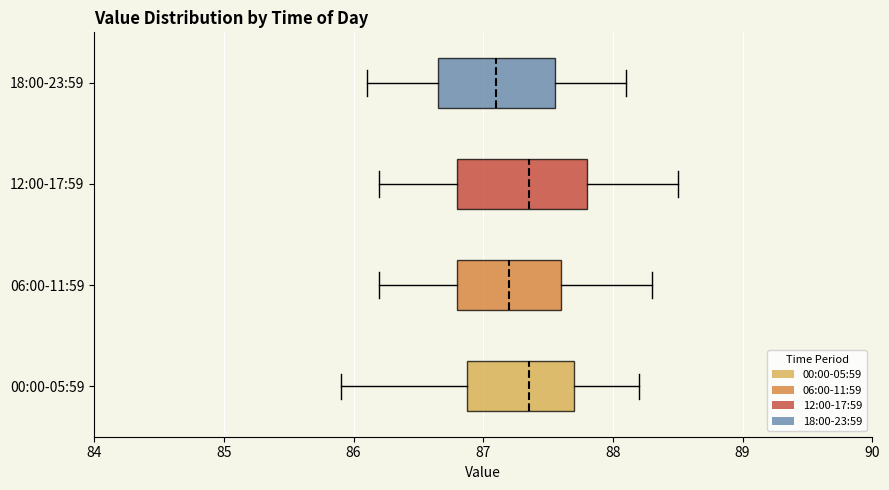

Where does the right whisker of the box for 18:00-23:59 end on the x-axis? The values are not printed on the chart, so give them approximately, as read against the axis.

88.1